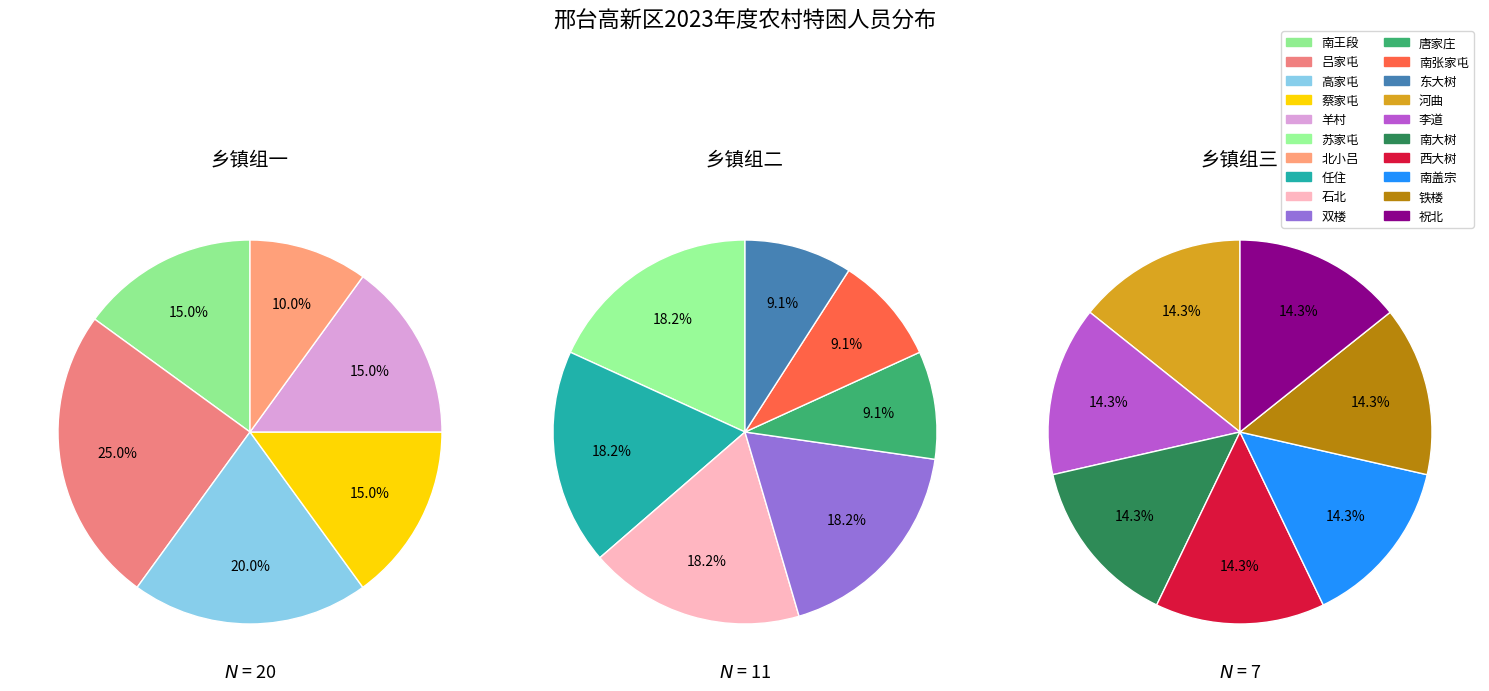

How many segments does this pie chart have?

20